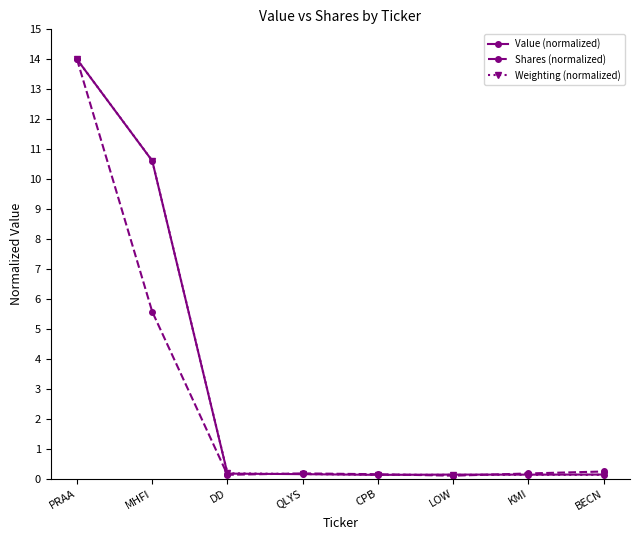

The value of Shares (normalized) at BECN is 0.2. True or false?

True